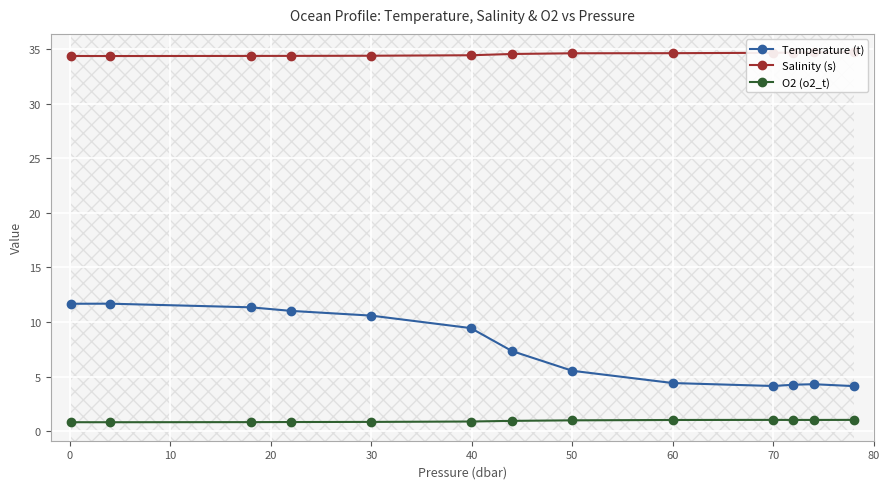

True or false: O2 (o2_t) and Salinity (s) cross at least once.

False